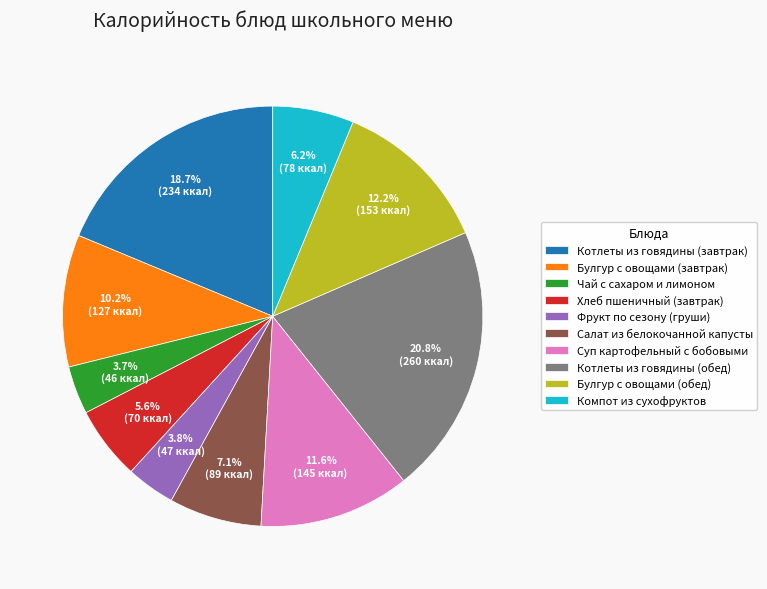

To the nearest percent, what is the difference between the Фрукт по сезону (груши) and Котлеты из говядины (обед) slice percentages?

17%